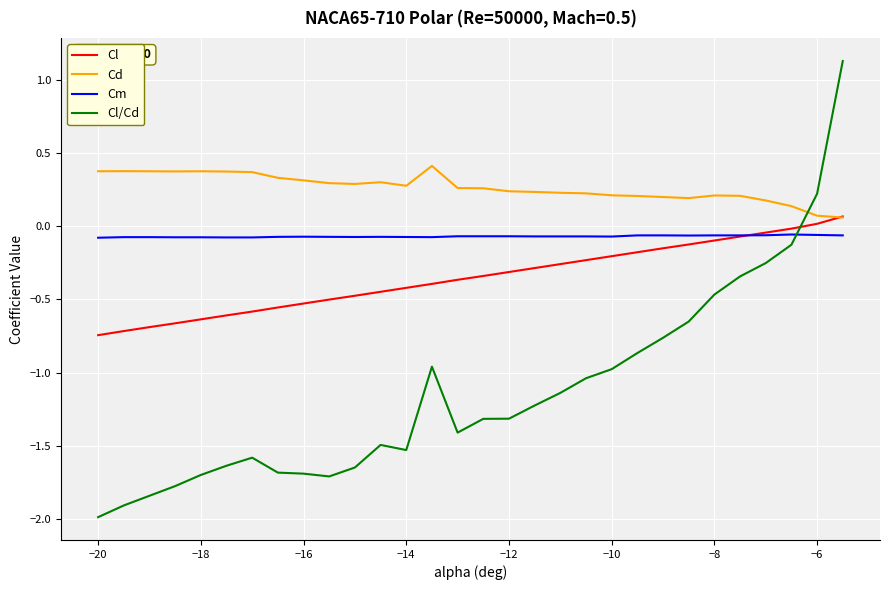

Which series has the largest range (max minus min)?

Cl/Cd